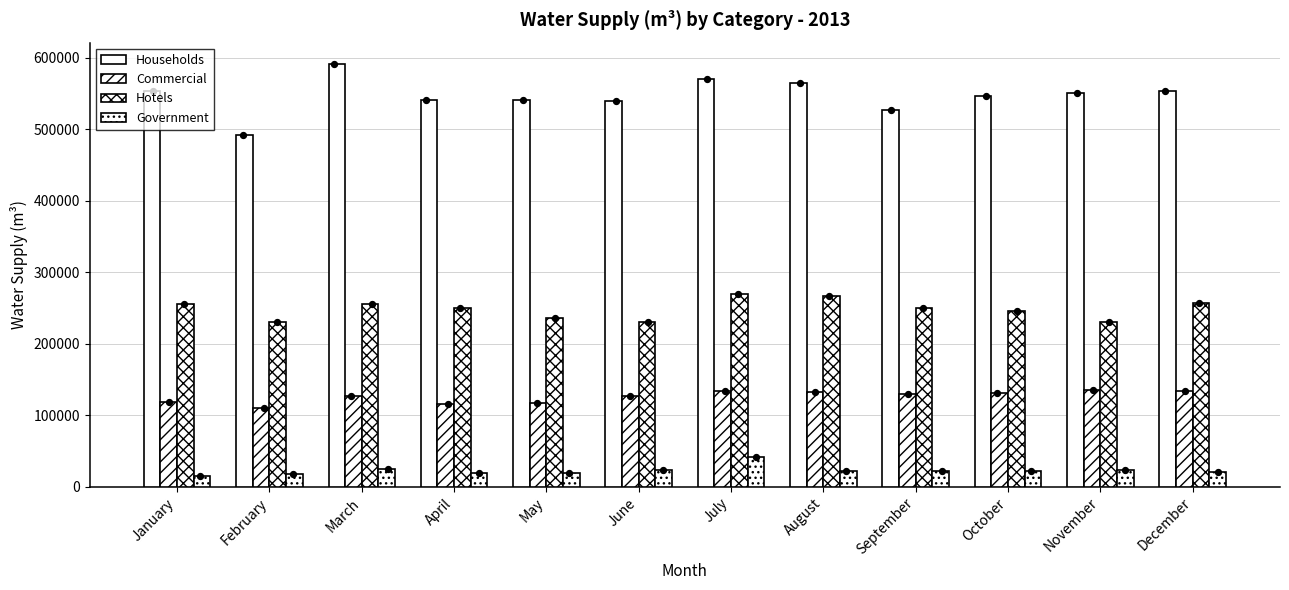

At which category is the sum across all series the highest?

July